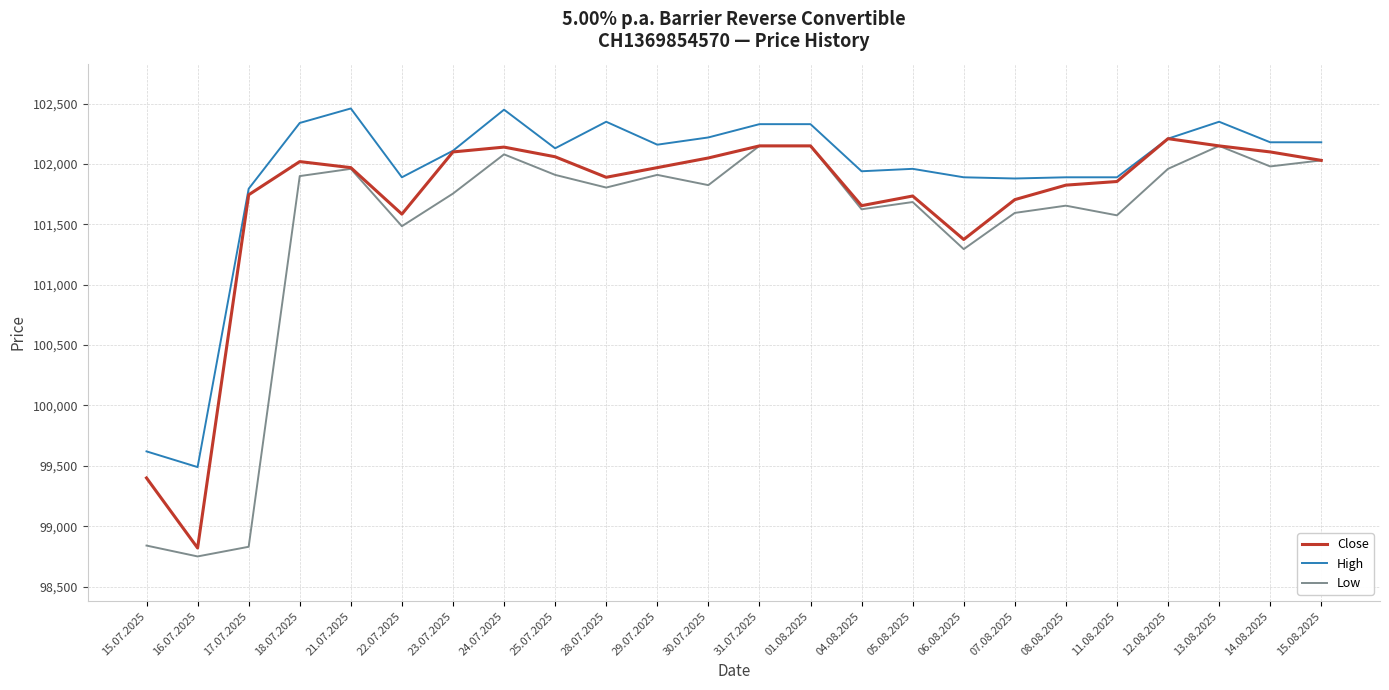

What is the total value across all series at 07.08.2025?

305180